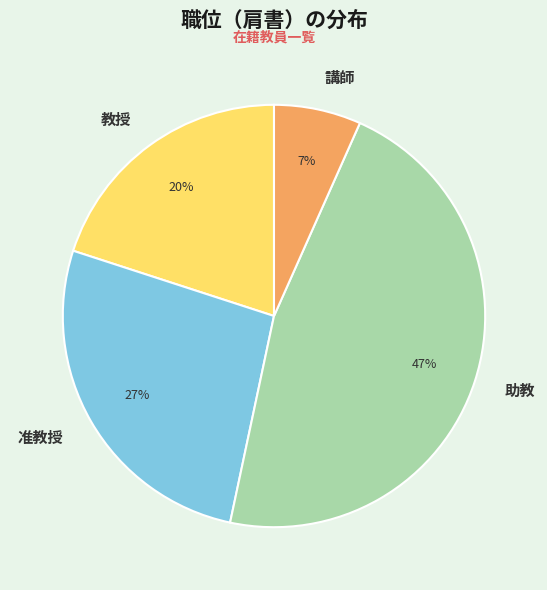

Combined, do 教授 and 助教 account for over 50%?

Yes